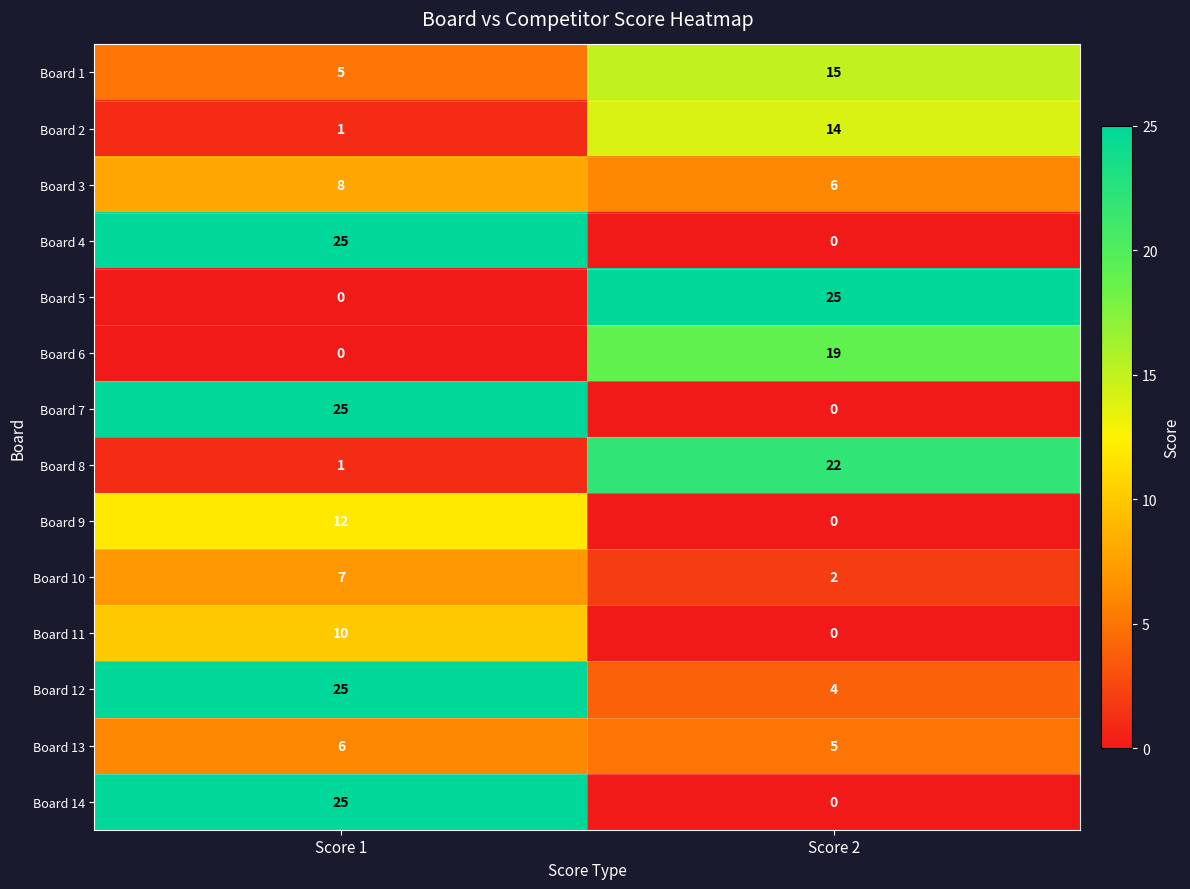

At which label is Board 4 closest to 12?

Score 2